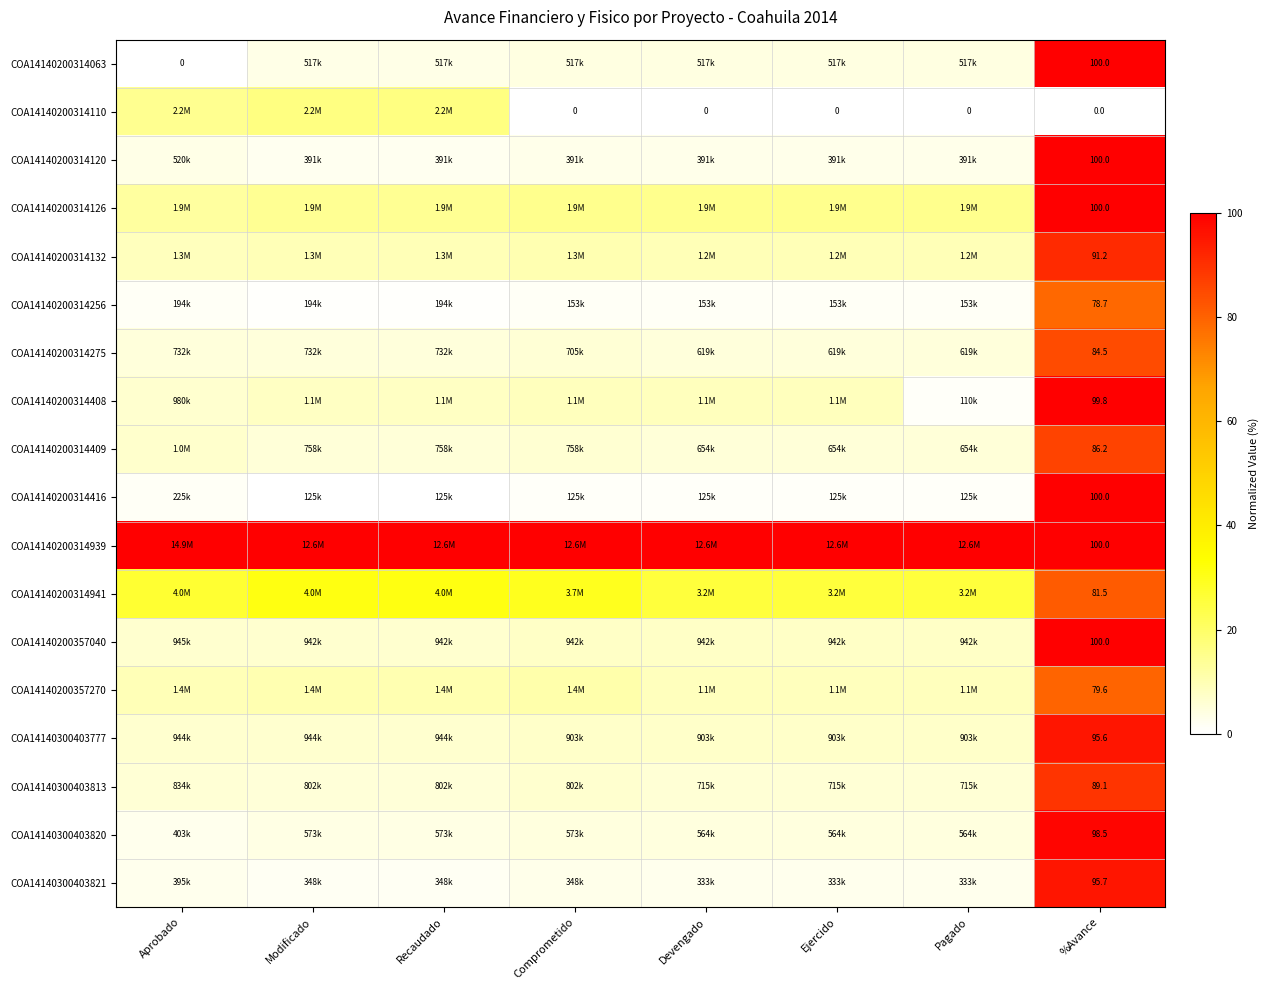

The COA14140200314939 series shows 130.7 at Devengado. True or false?

False